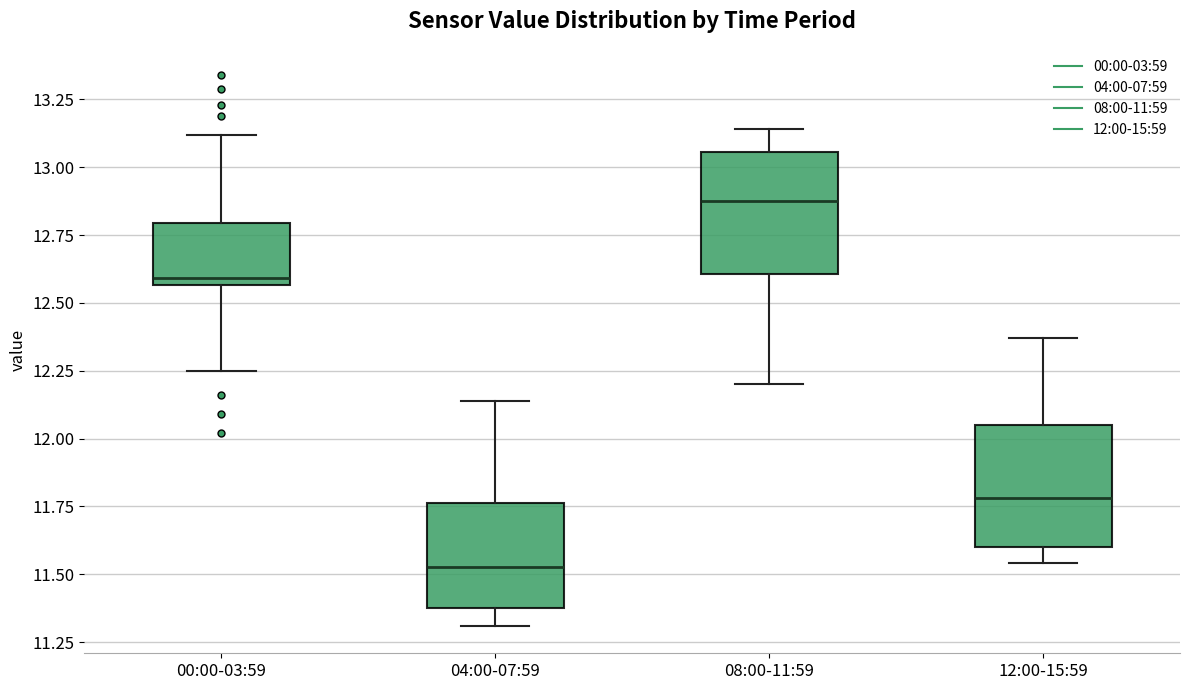

Reading left to right, transcribe this box plot: for each box, give where its median line is, the range the box spans, and where its two whiskers end, as read against the y-axis. The values are not printed on the chart, so give them approximately, as read against the axis.

00:00-03:59: median 12.60, box 12.55 to 12.80, whiskers 12.25 to 13.10
04:00-07:59: median 11.55, box 11.40 to 11.75, whiskers 11.30 to 12.15
08:00-11:59: median 12.90, box 12.60 to 13.05, whiskers 12.20 to 13.15
12:00-15:59: median 11.80, box 11.60 to 12.05, whiskers 11.55 to 12.35